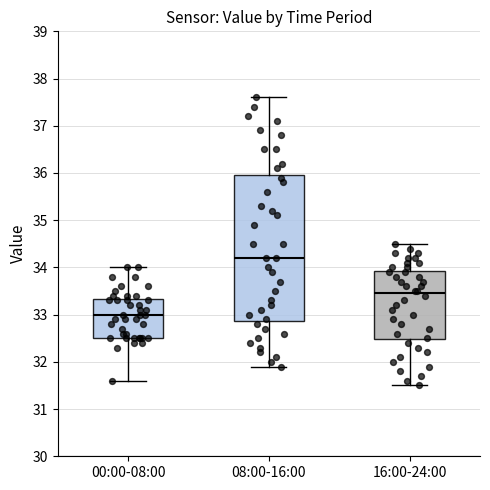

Which box is the tallest, from its lower edge to its upper edge?

08:00-16:00